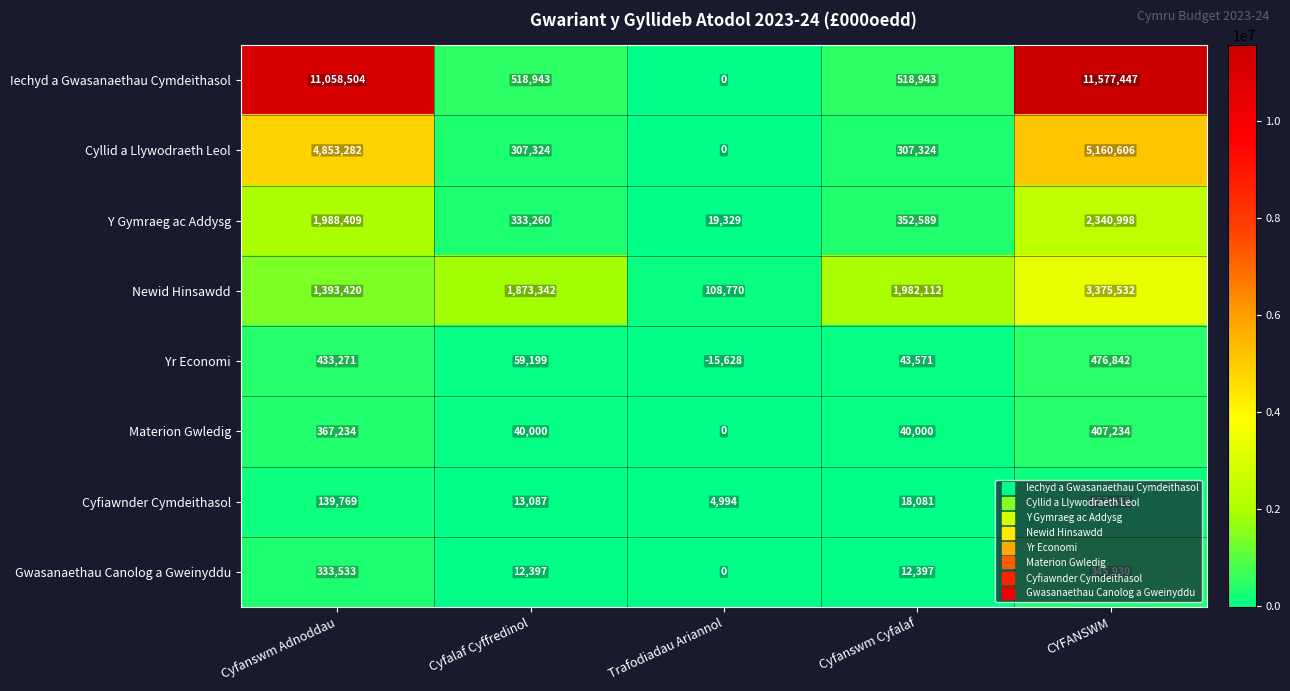

What is the difference between the second highest and minimum values in the Newid Hinsawdd series?

1873342